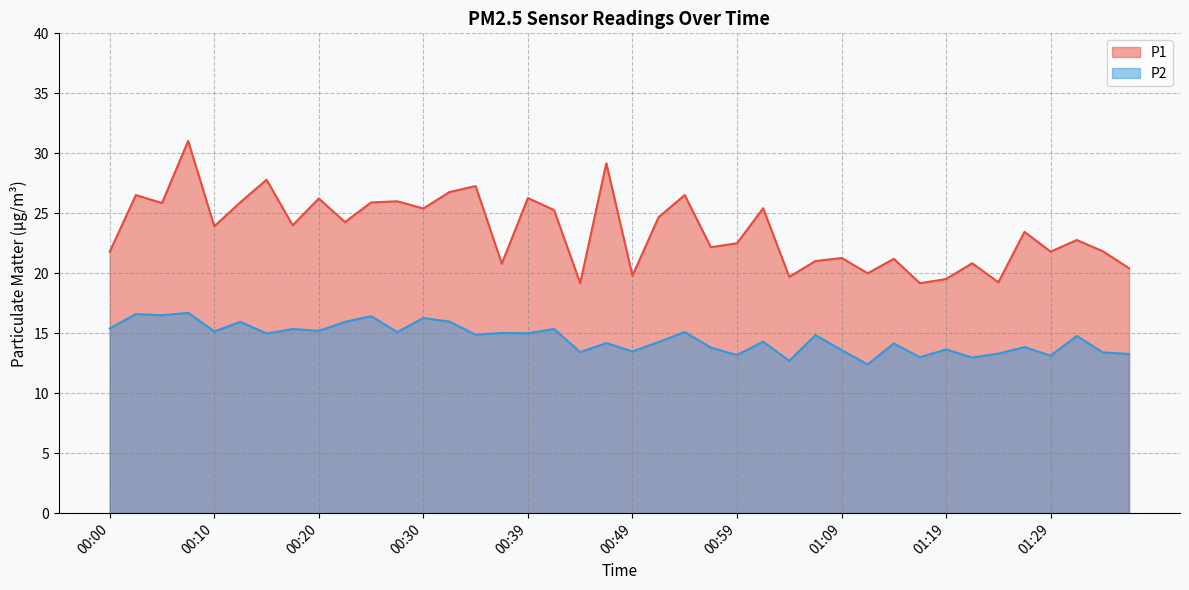

Where is the first local minimum for P2?

00:05